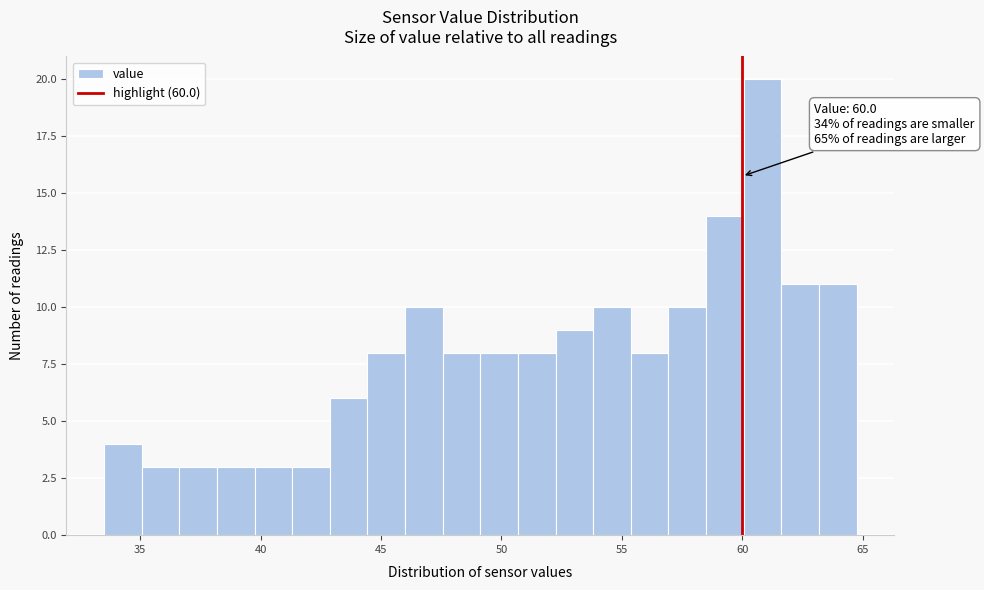

Around what value on the x-axis is the tallest bar? Give the approximate position of its centre, as read against the axis.

61.0